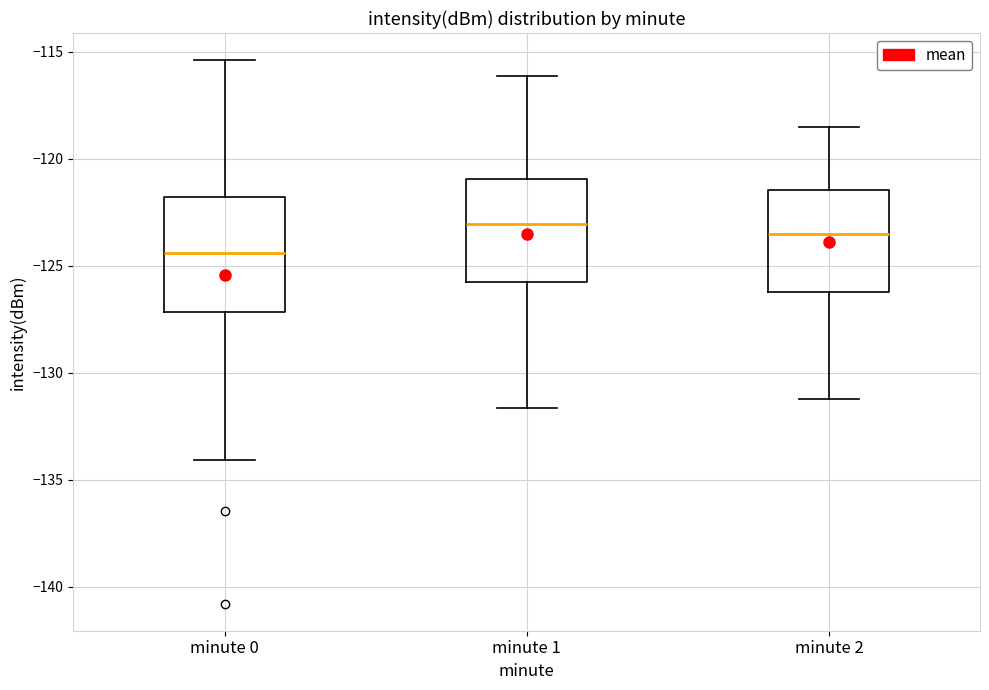

Where is the lower edge of the box for minute 0 on the y-axis? The values are not printed on the chart, so give them approximately, as read against the axis.

-127.0